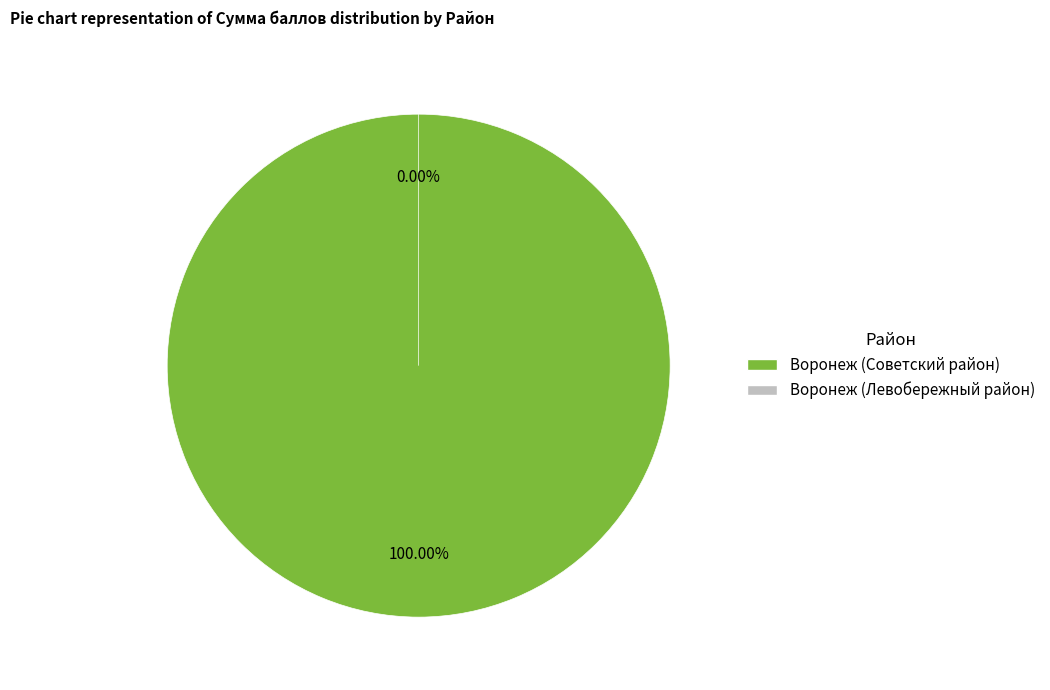

To the nearest percent, what is the average slice percentage?

50%